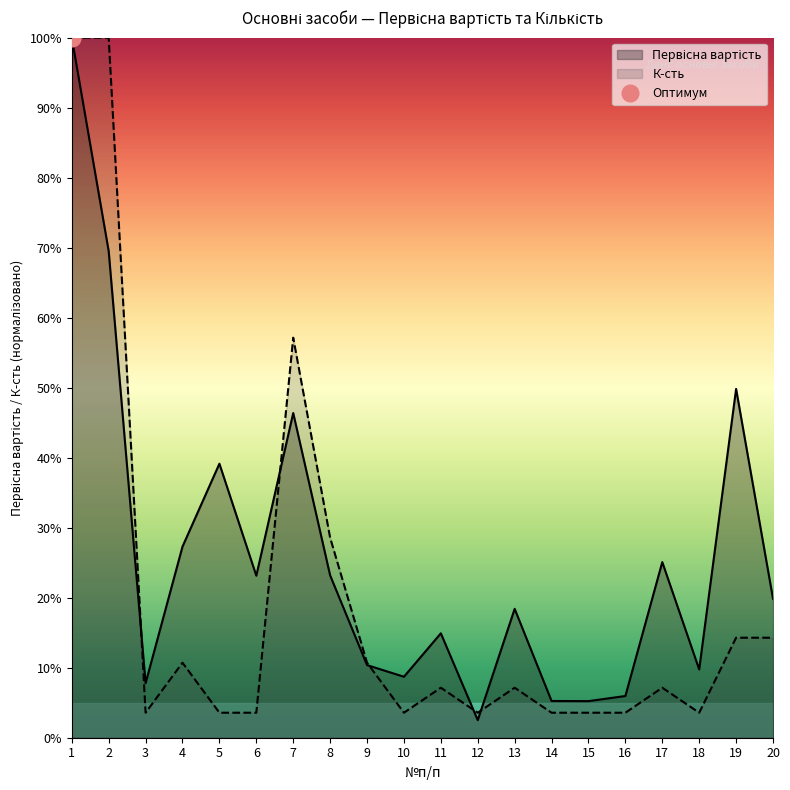

What are all the series names shown in the legend?

Первісна вартість, К-сть